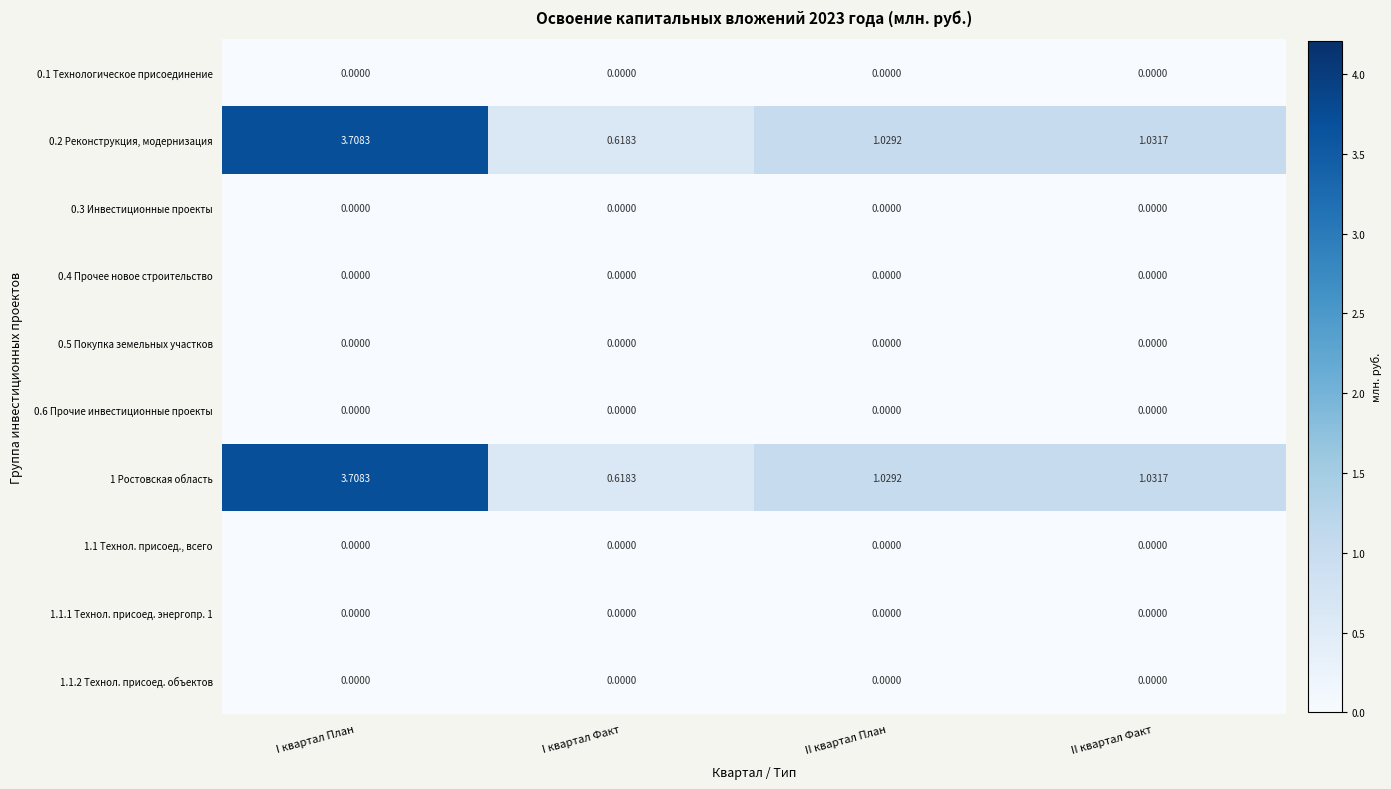

At which category is the sum across all series the highest?

I квартал План